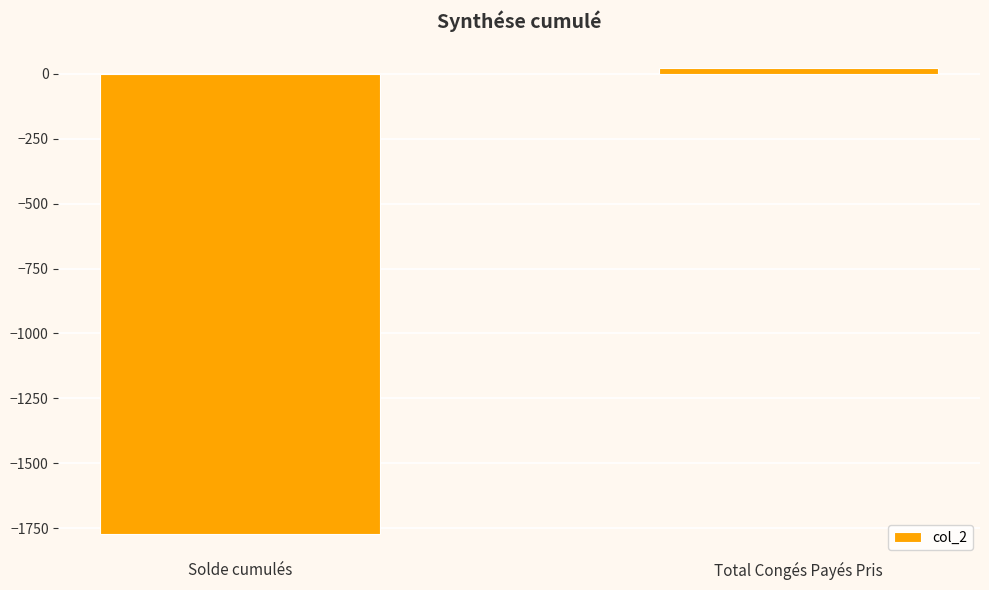

The value at Solde cumulés is -683.4. True or false?

False